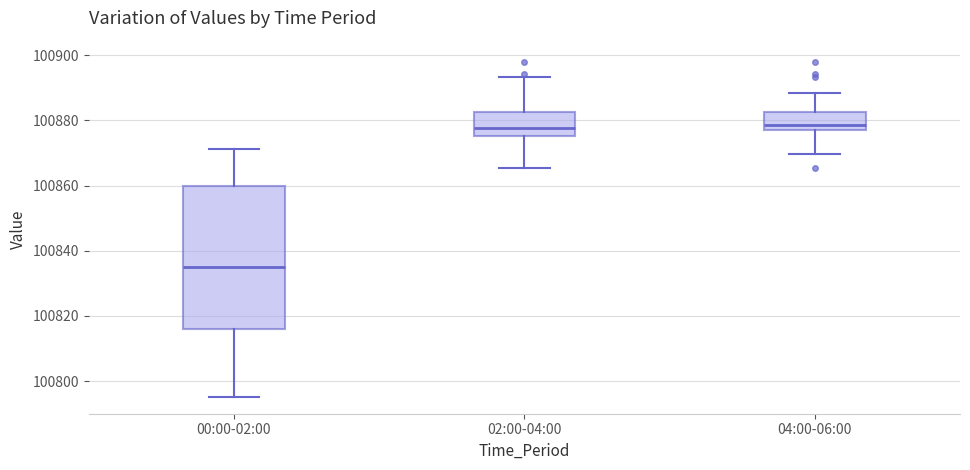

Reading left to right, transcribe this box plot: for each box, give where its median line is, the range the box spans, and where its two whiskers end, as read against the y-axis. The values are not printed on the chart, so give them approximately, as read against the axis.

00:00-02:00: median 100836, box 100816 to 100860, whiskers 100796 to 100872
02:00-04:00: median 100878, box 100876 to 100882, whiskers 100866 to 100894
04:00-06:00: median 100878, box 100876 to 100882, whiskers 100870 to 100888